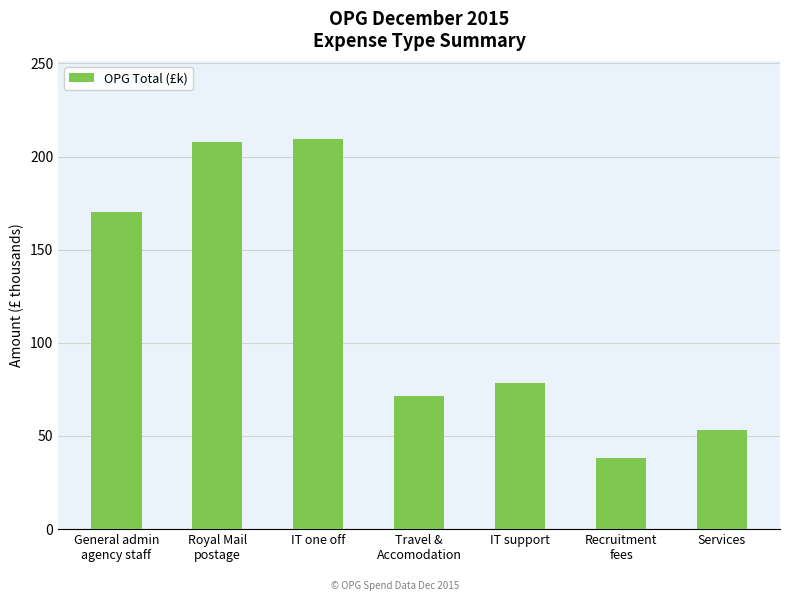

How many data points are less than 78?

3